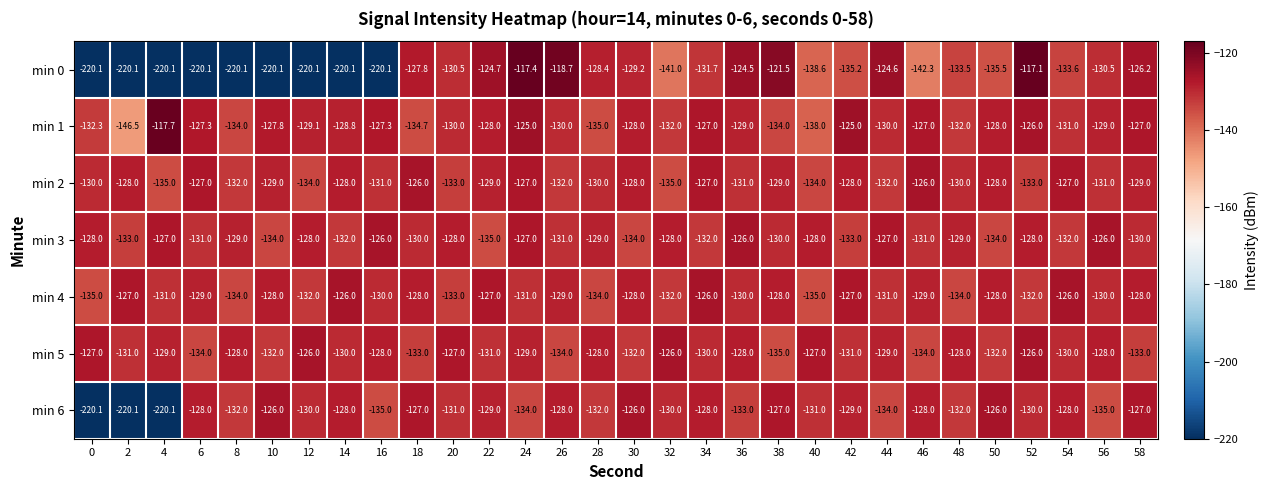

What is the sum of all min 3 values?

-3896.0